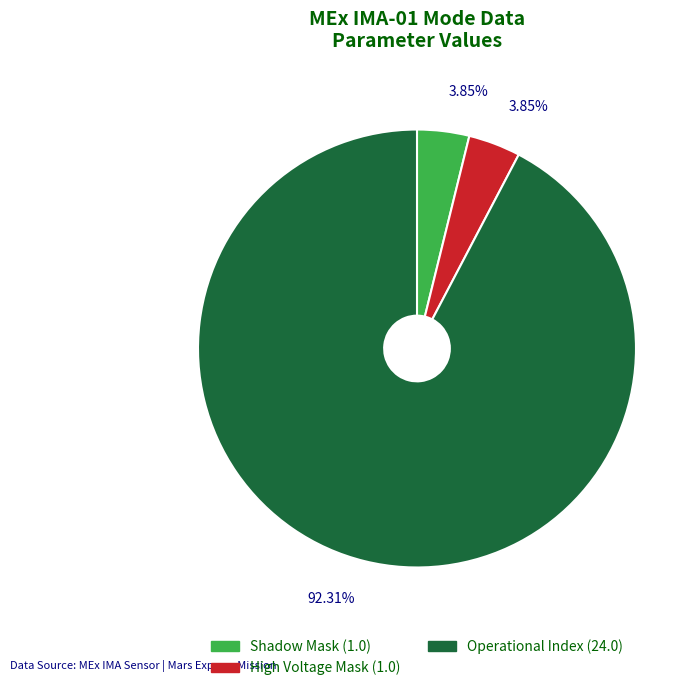

Does any single category account for the majority?

Yes